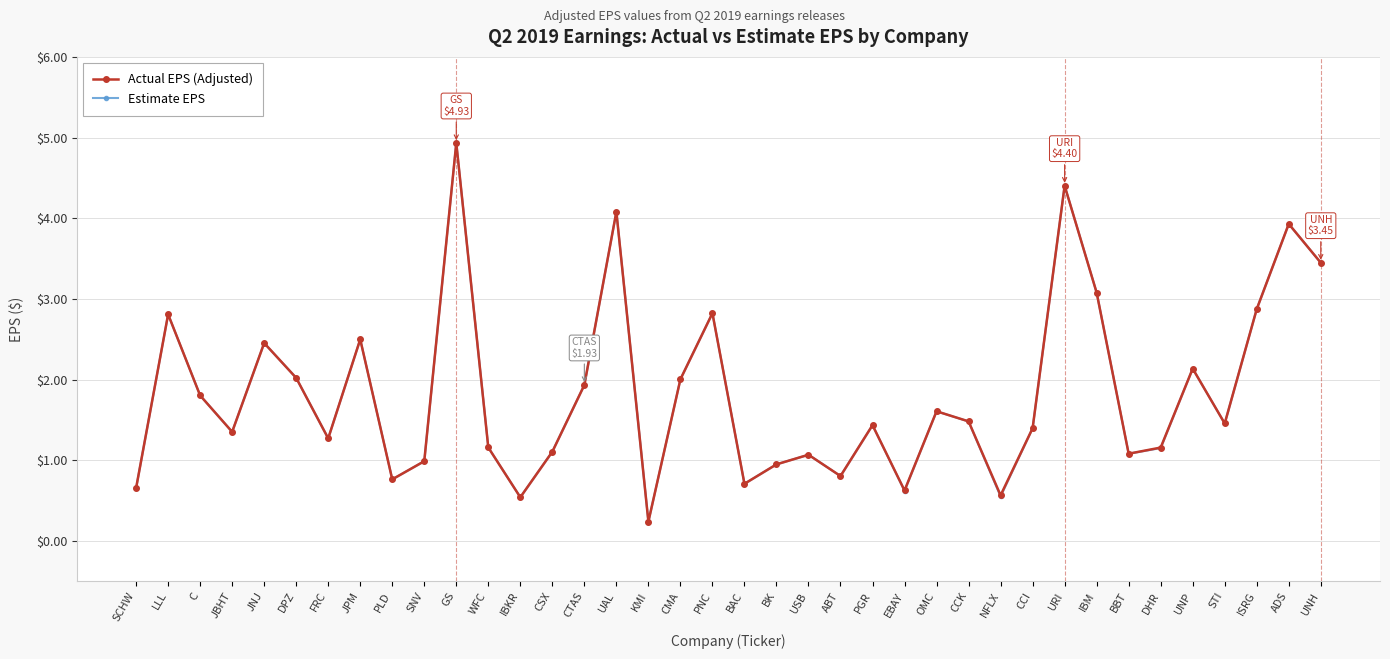

What is the smallest value displayed?

0.2